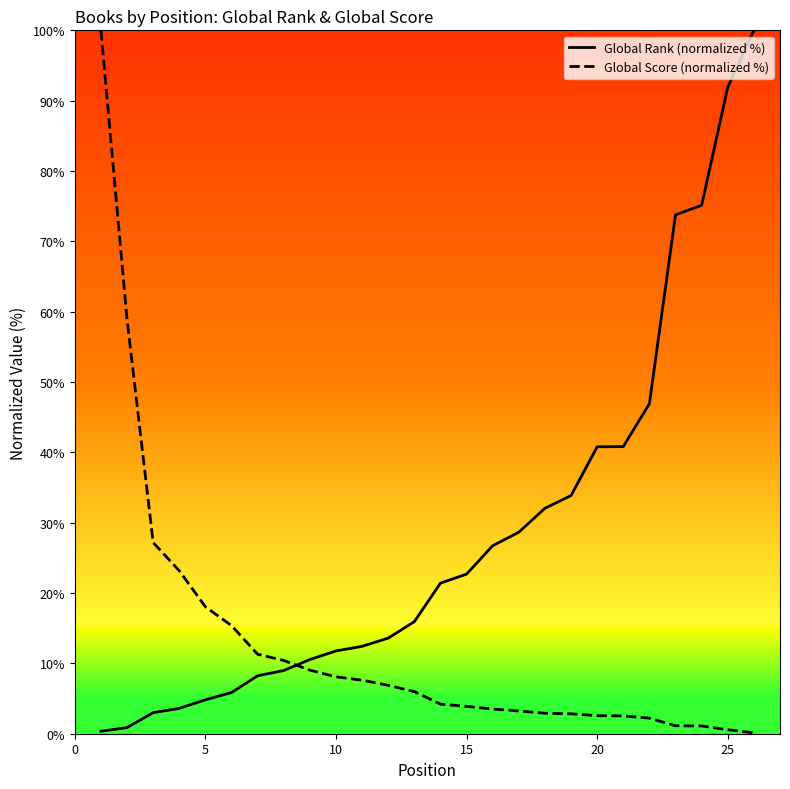

Which series ends up on top after the final intersection of Global Rank (normalized %) and Global Score (normalized %)?

Global Rank (normalized %)